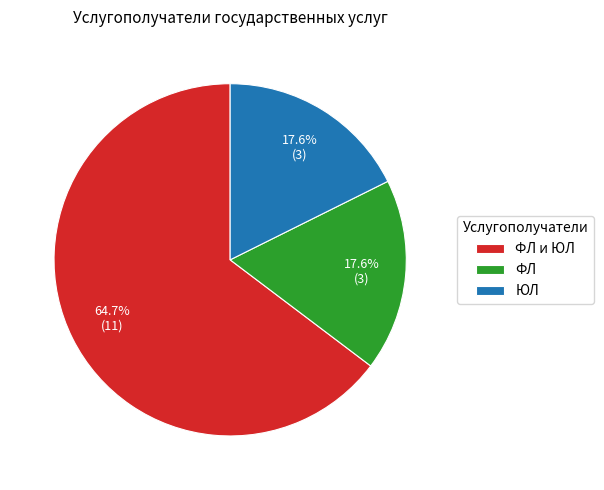

Is it true that ФЛ и ЮЛ is 78% of the pie?

False